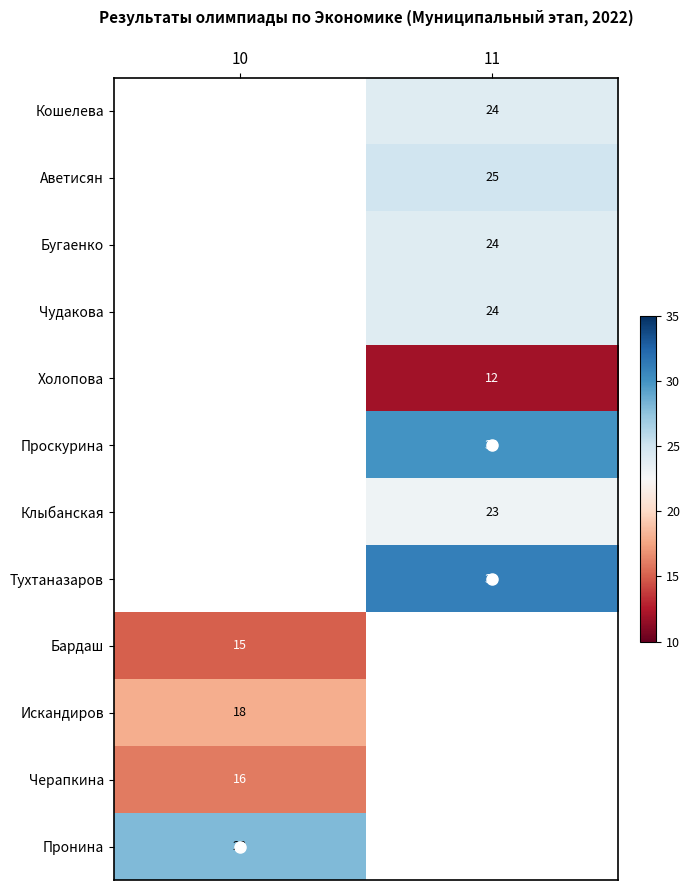

The Тухтаназаров series shows 20 at 11. True or false?

False